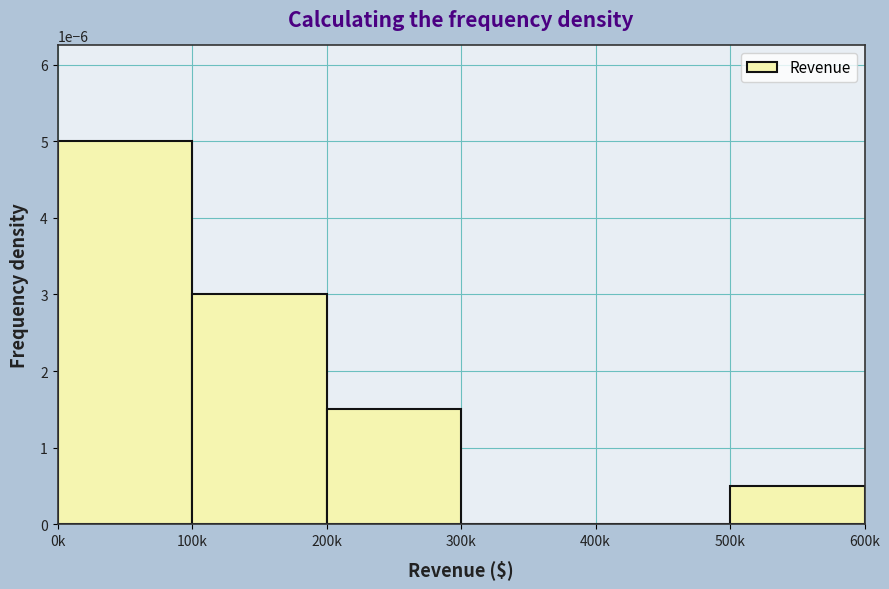

Between 500k and 100k, which is larger?

100k